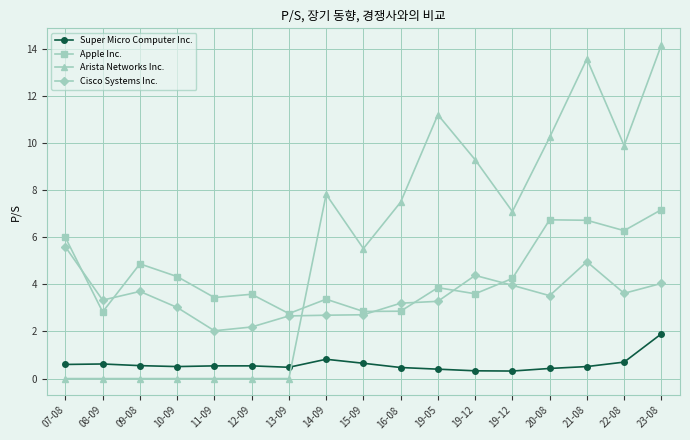

How many distinct data groups are displayed?

4